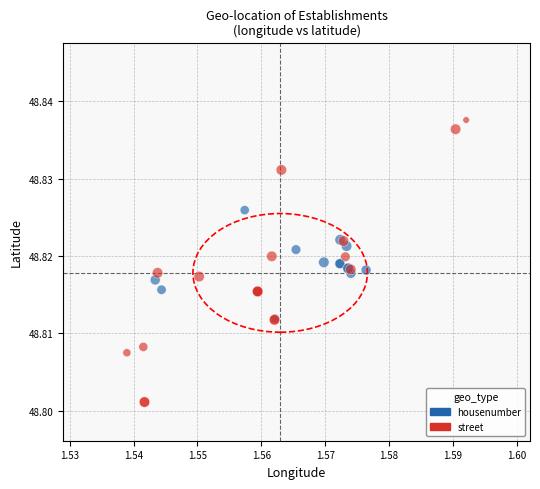

Which series reaches the minimum Y coordinate?

street